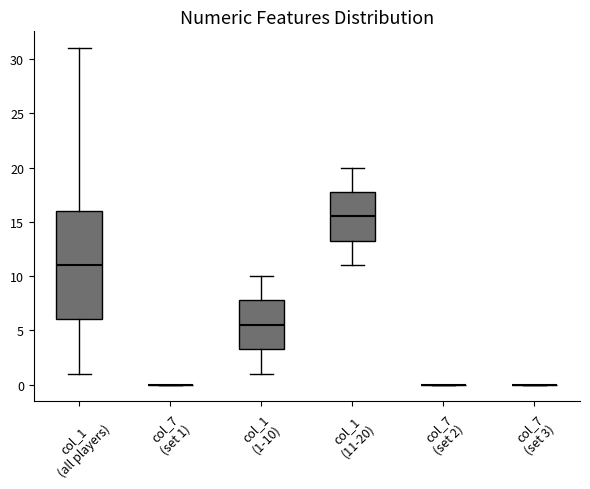

Reading left to right, transcribe this box plot: for each box, give where its median line is, the range the box spans, and where its two whiskers end, as read against the y-axis. The values are not printed on the chart, so give them approximately, as read against the axis.

col_1 (all players): median 11.0, box 6.0 to 16.0, whiskers 1.0 to 31.0
col_7 (set 1): box collapsed to a line at 0.0, whiskers 0.0 to 0.0
col_1 (1-10): median 5.5, box 3.5 to 8.0, whiskers 1.0 to 10.0
col_1 (11-20): median 15.5, box 13.5 to 18.0, whiskers 11.0 to 20.0
col_7 (set 2): box collapsed to a line at 0.0, whiskers 0.0 to 0.0
col_7 (set 3): box collapsed to a line at 0.0, whiskers 0.0 to 0.0